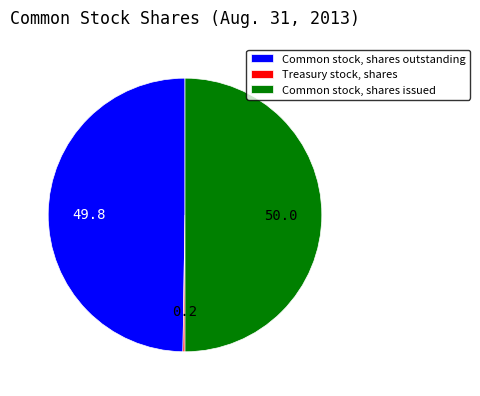

Is Common stock, shares outstanding the majority of the pie?

No